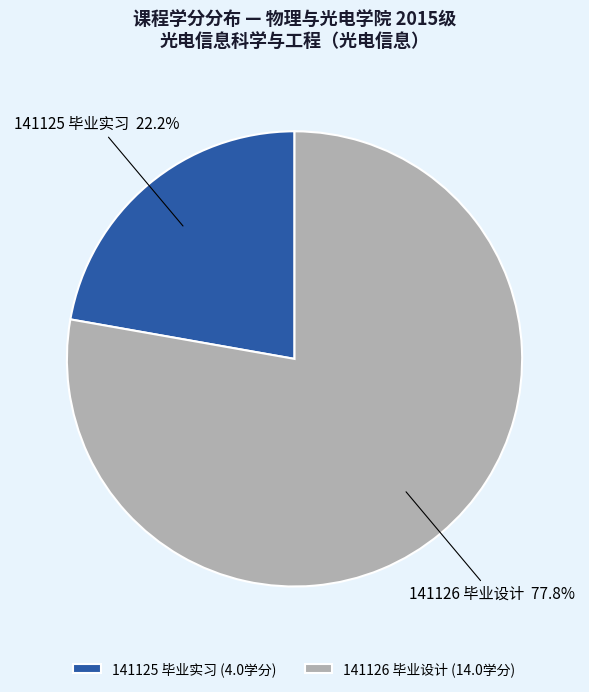

Is there a majority slice in this chart?

Yes